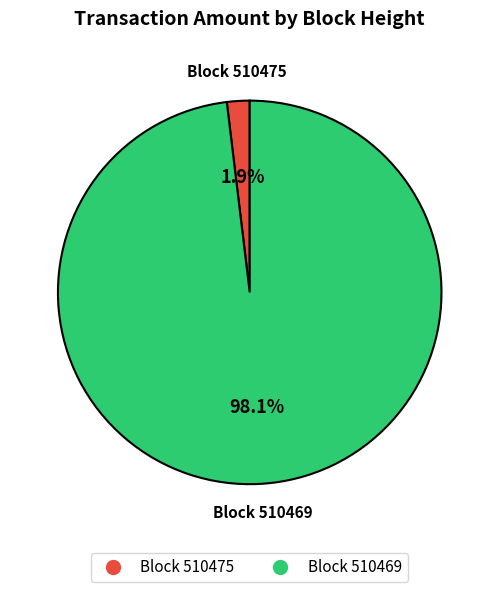

Does any single category account for the majority?

Yes